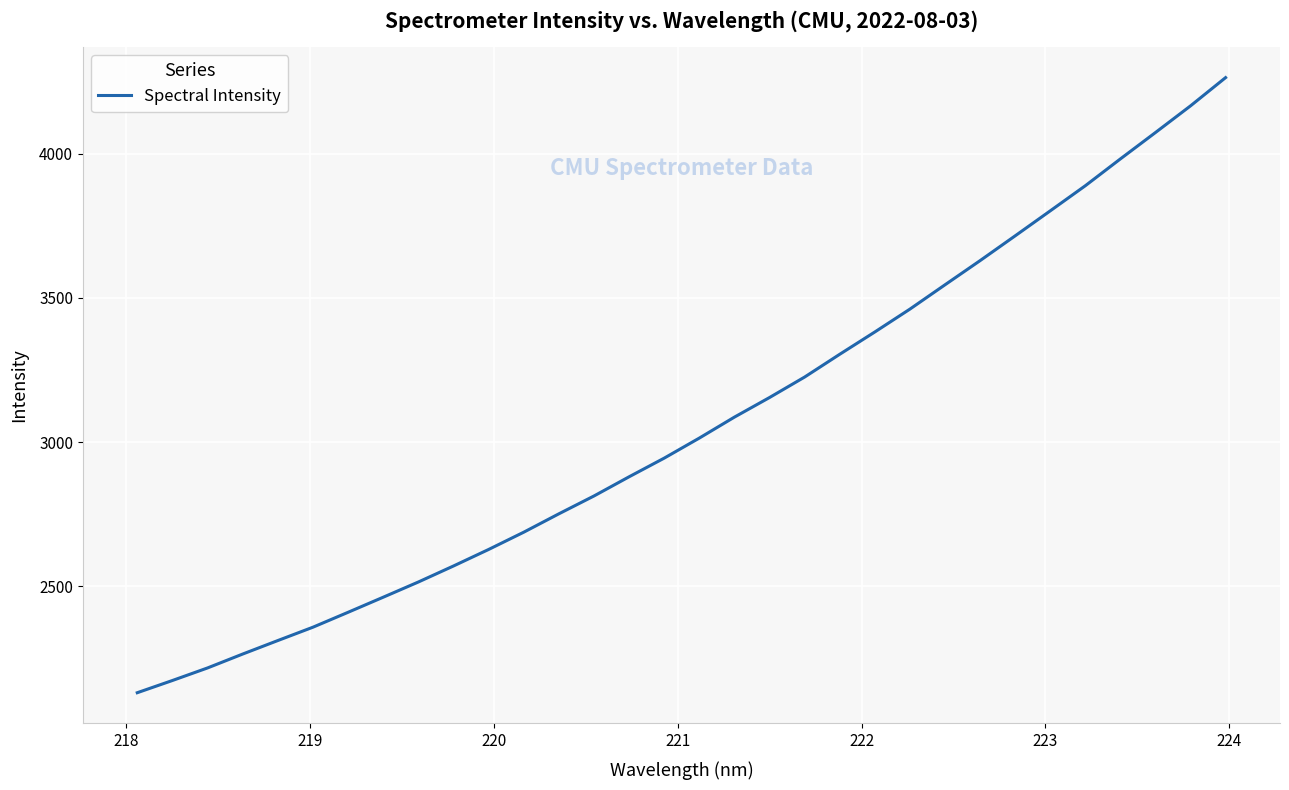

What is the greatest value displayed?

4264.8